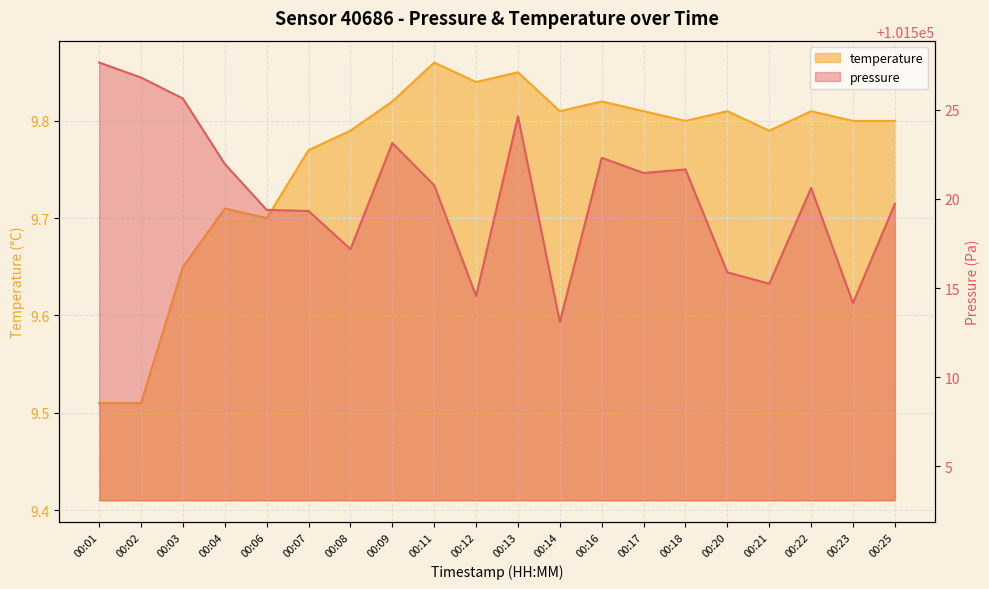

How many temperature values are between 9 and 10?

20